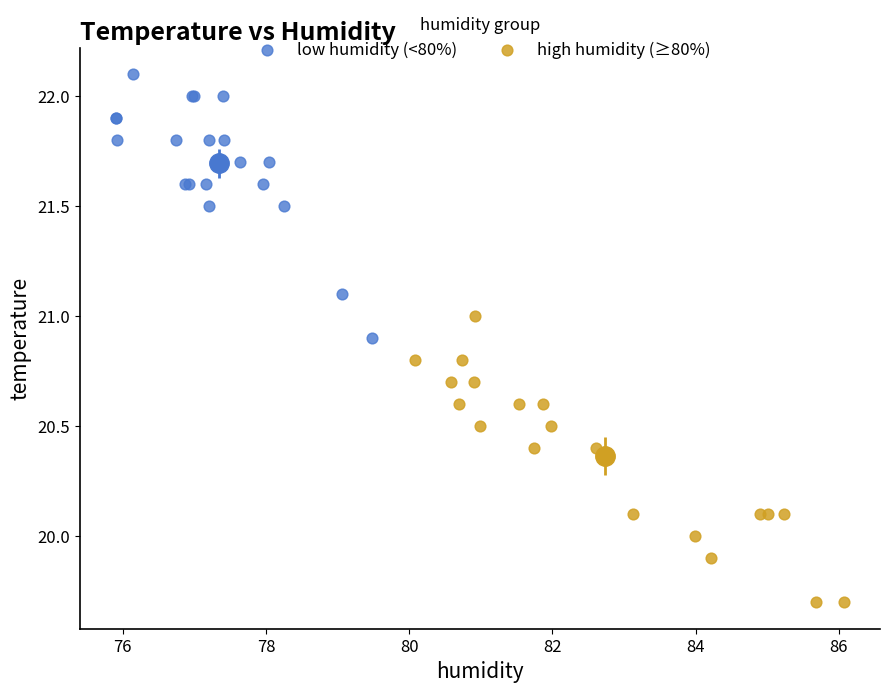

Which series contains the highest Y value?

low humidity (<80%)